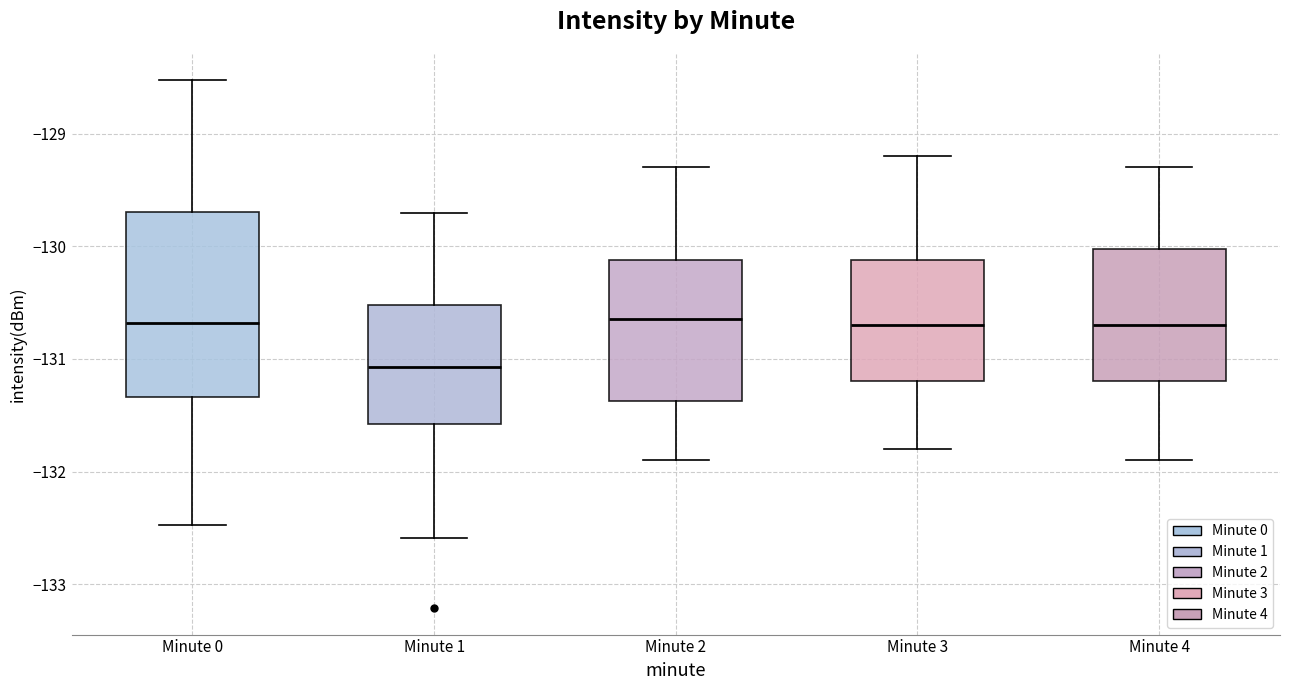

Reading left to right, read every box against the y-axis: the position of its median line, the range the box covers, and the ends of its whiskers. The values are not printed on the chart, so give them approximately, as read against the axis.

Minute 0: median -130.7, box -131.3 to -129.7, whiskers -132.5 to -128.5
Minute 1: median -131.1, box -131.6 to -130.5, whiskers -132.6 to -129.7
Minute 2: median -130.6, box -131.4 to -130.1, whiskers -131.9 to -129.3
Minute 3: median -130.7, box -131.2 to -130.1, whiskers -131.8 to -129.2
Minute 4: median -130.7, box -131.2 to -130.0, whiskers -131.9 to -129.3